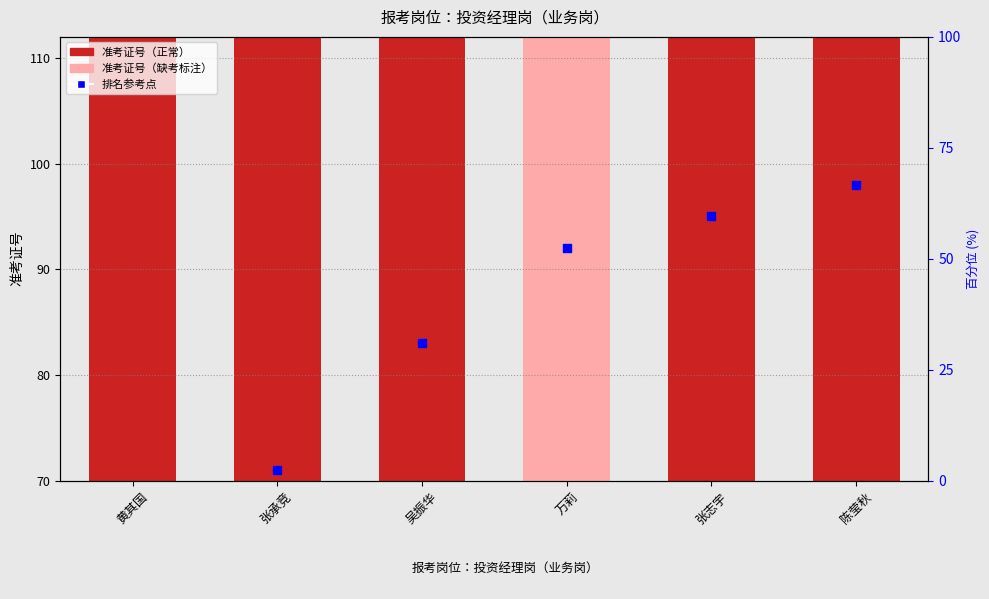

At which category is the sum across all series the highest?

陈莹秋